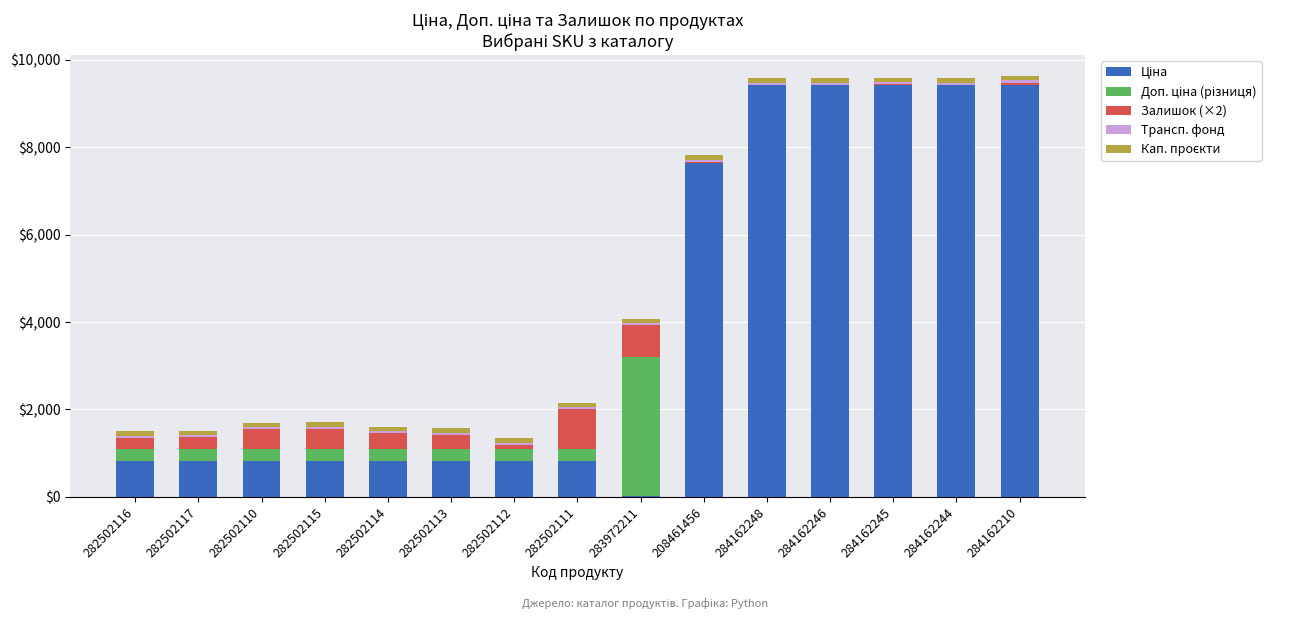

Are the bars horizontal?

No